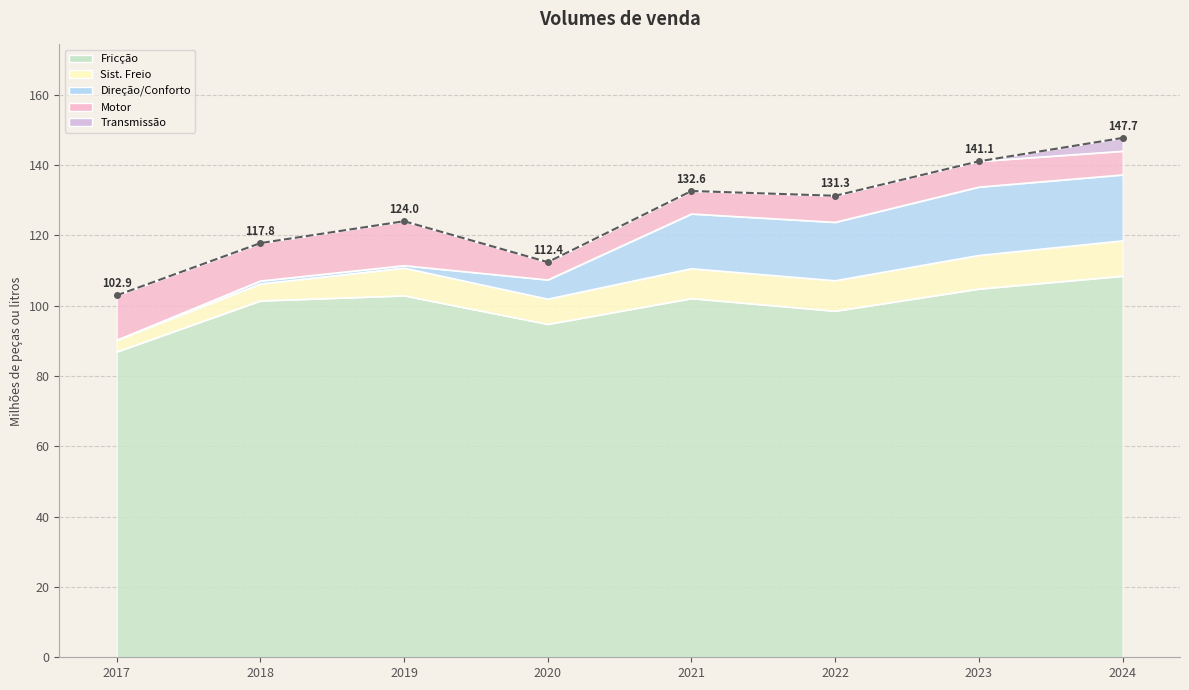

What is the approximate value of Vfricção at 2021?

102.1